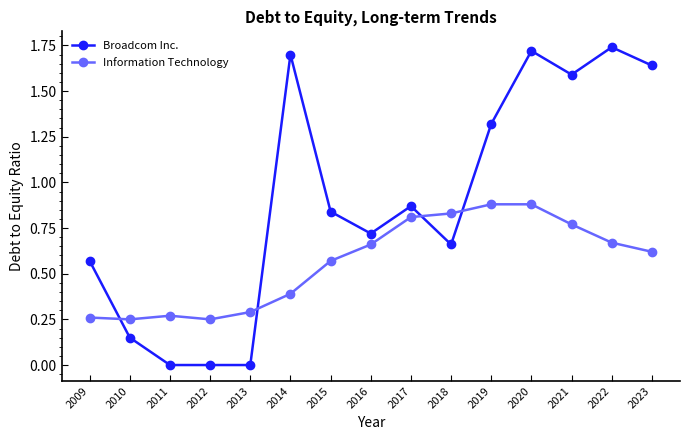

Rank the series by their maximum value, from highest to lowest.

Broadcom Inc., Information Technology